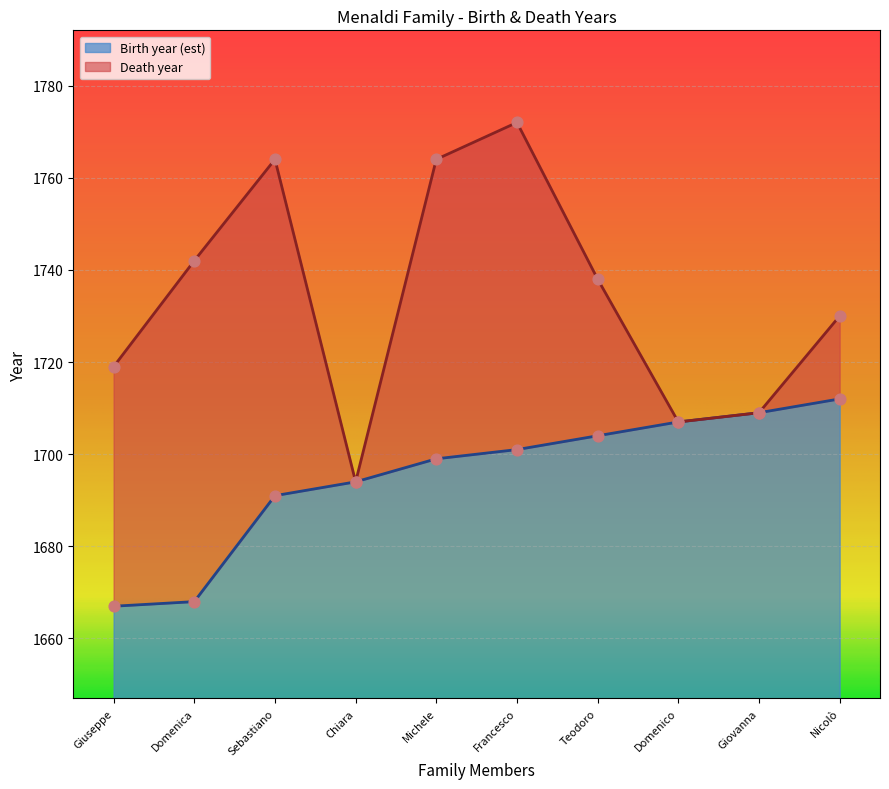

The Birth year (est) series shows 1704 at Teodoro. True or false?

True